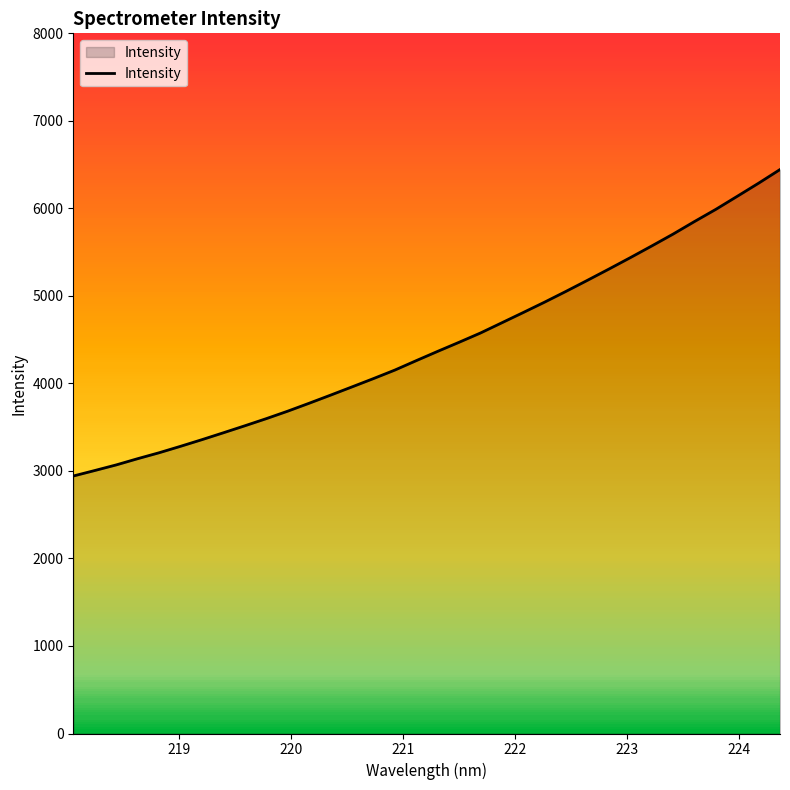

What is the difference between the maximum and minimum values?

3501.7